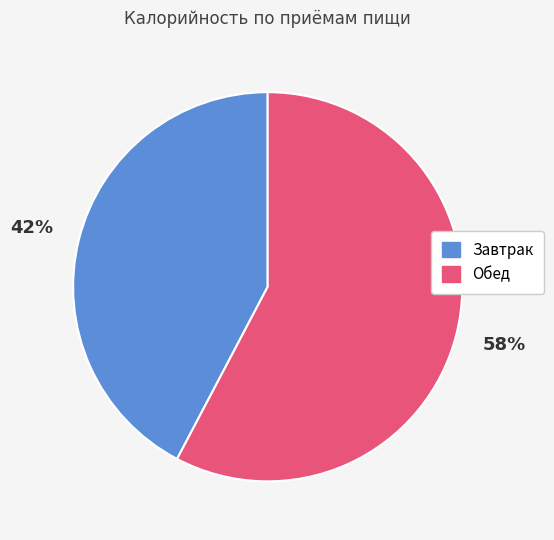

Is there a majority slice in this chart?

Yes